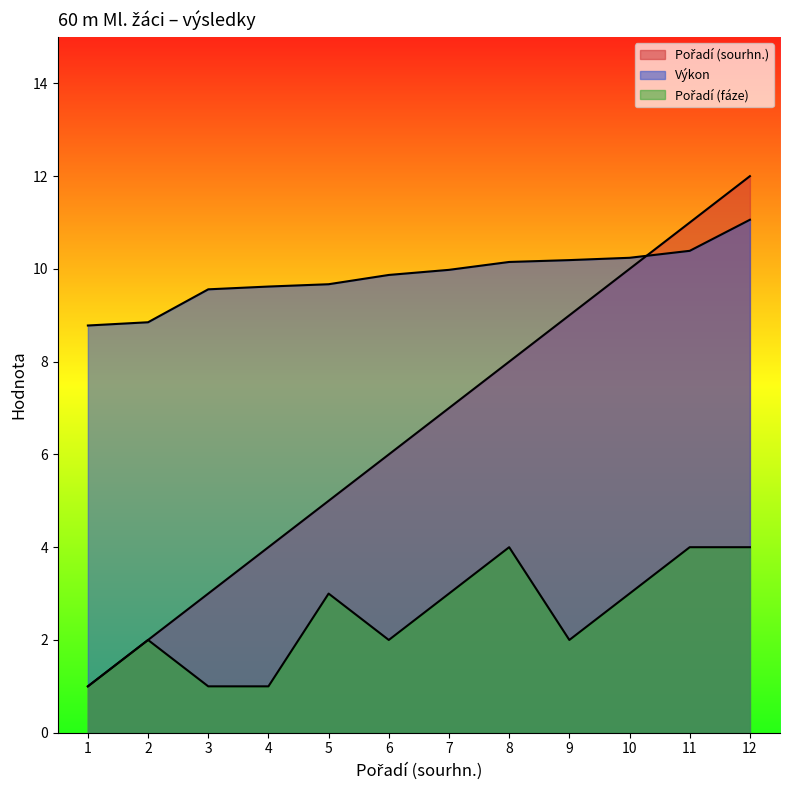

What is the average value of the Pořadí (sourhn.) series?

6.5